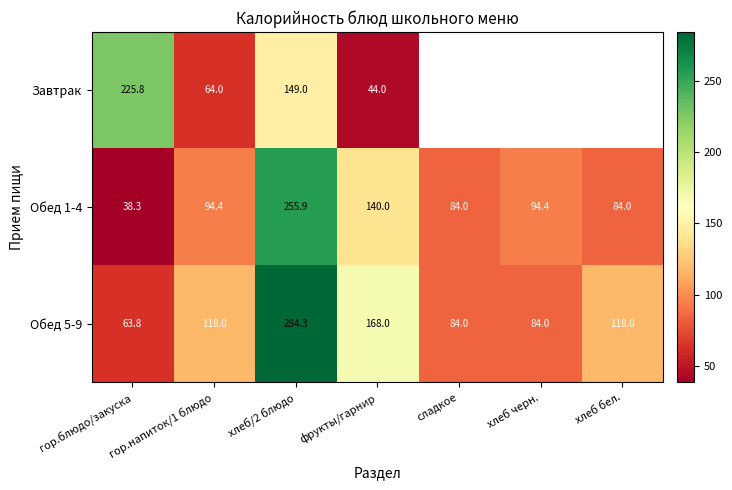

Which category has the lowest value across all series?

гор.блюдо/закуска